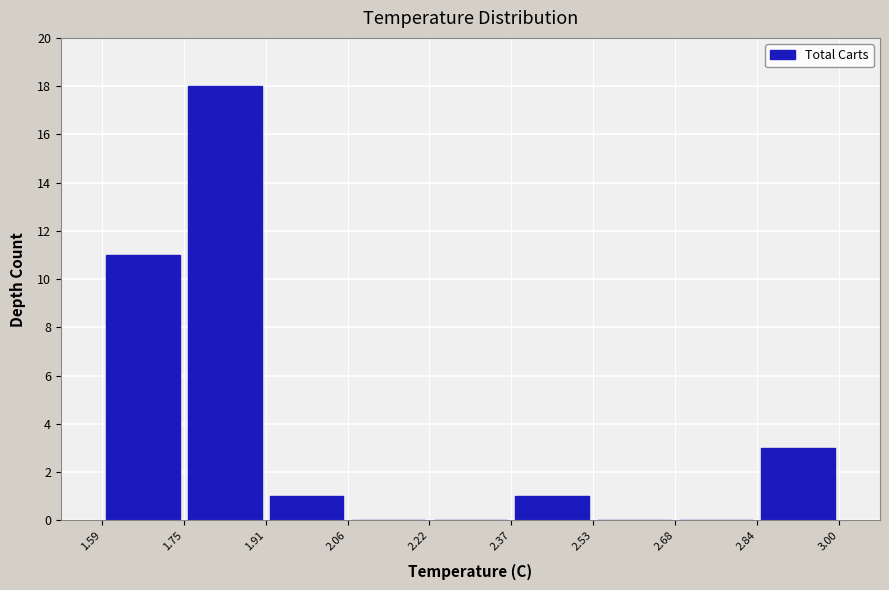

How tall is the bar that spans 2.84 to 3.00 on the x-axis? The values are not printed on the chart, so give them approximately, as read against the axis.

3